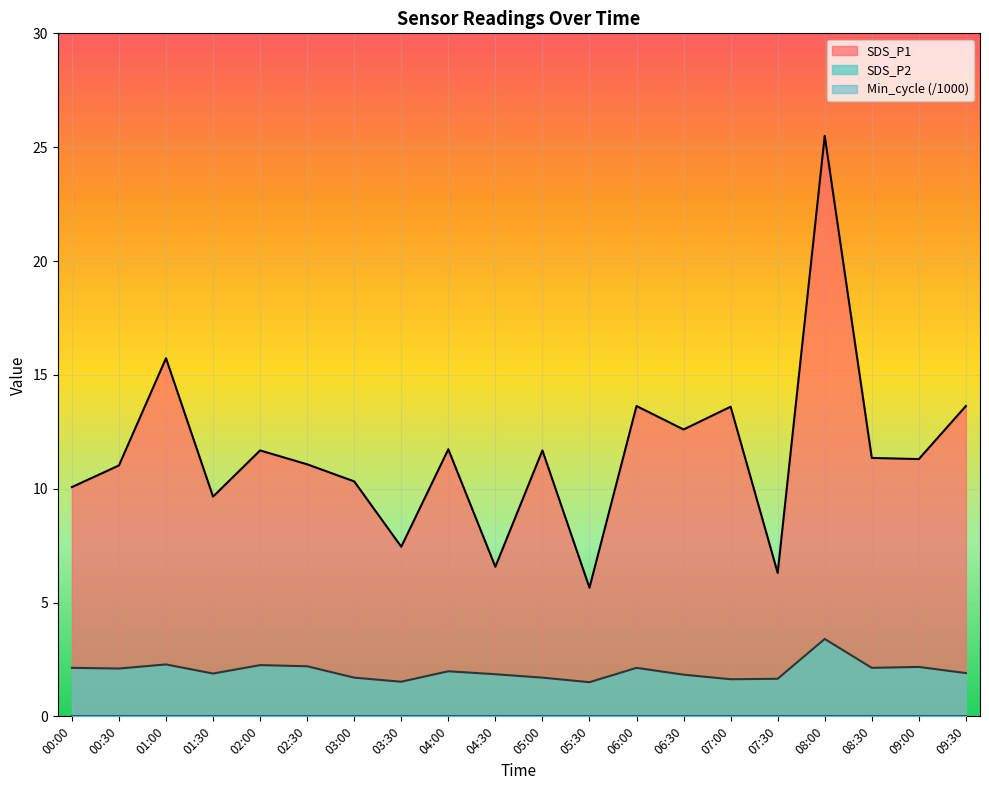

Where is SDS_P1 nearest to the value 15?

01:00